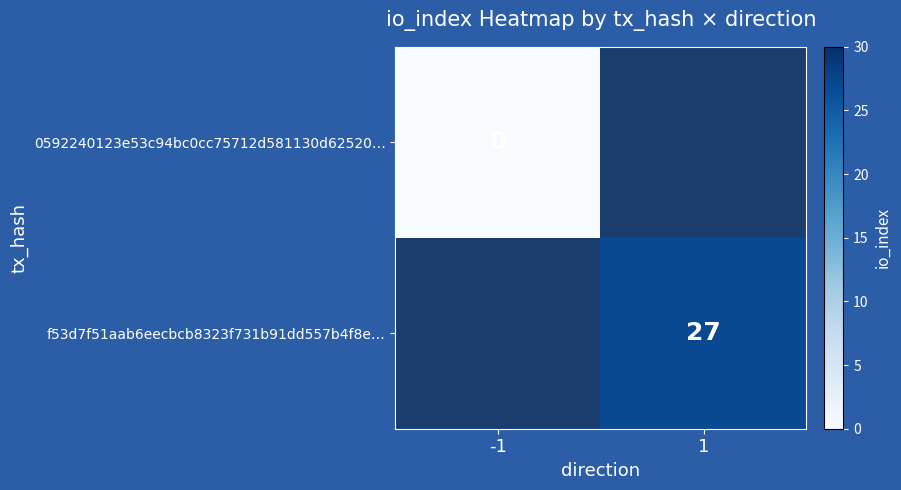

Which label corresponds to the largest value in the chart?

1